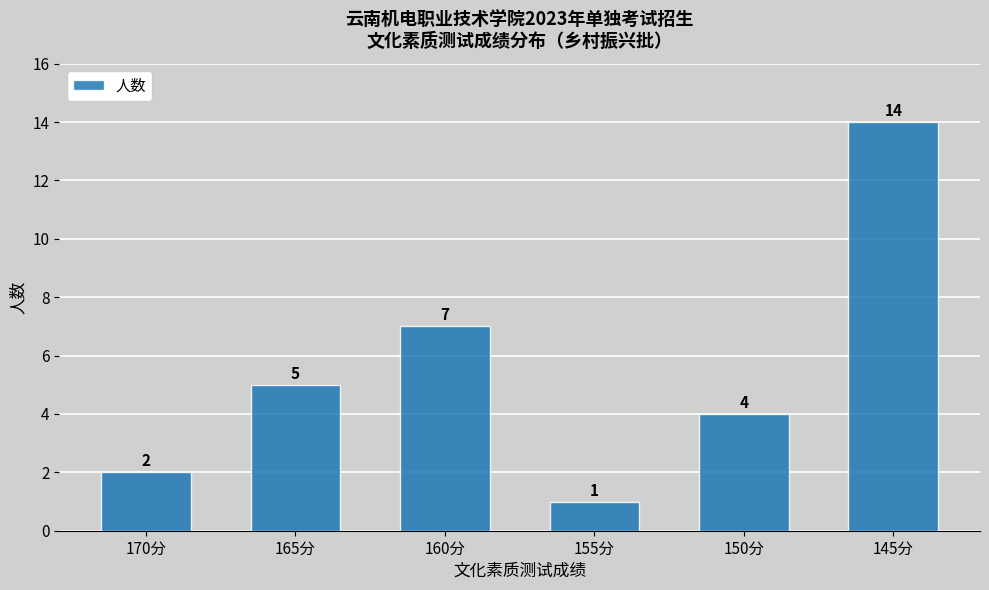

Reading left to right, list all the values displayed in this chart.

2	5	7	1	4	14